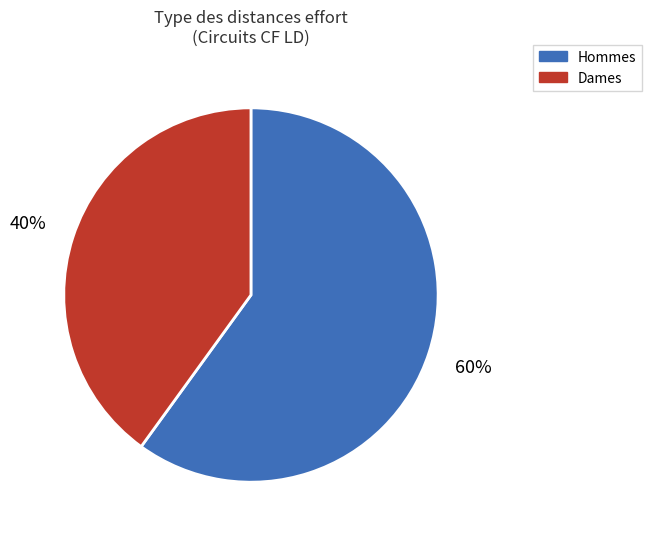

Which slice is the largest?

Hommes